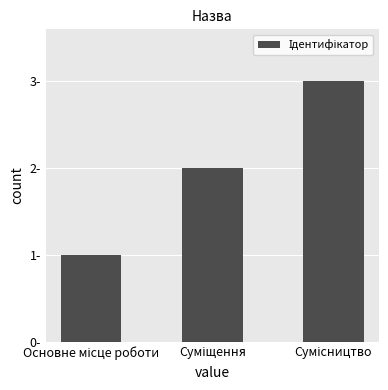

List the labels in order of value, smallest first.

Основне місце роботи, Суміщення, Сумісництво